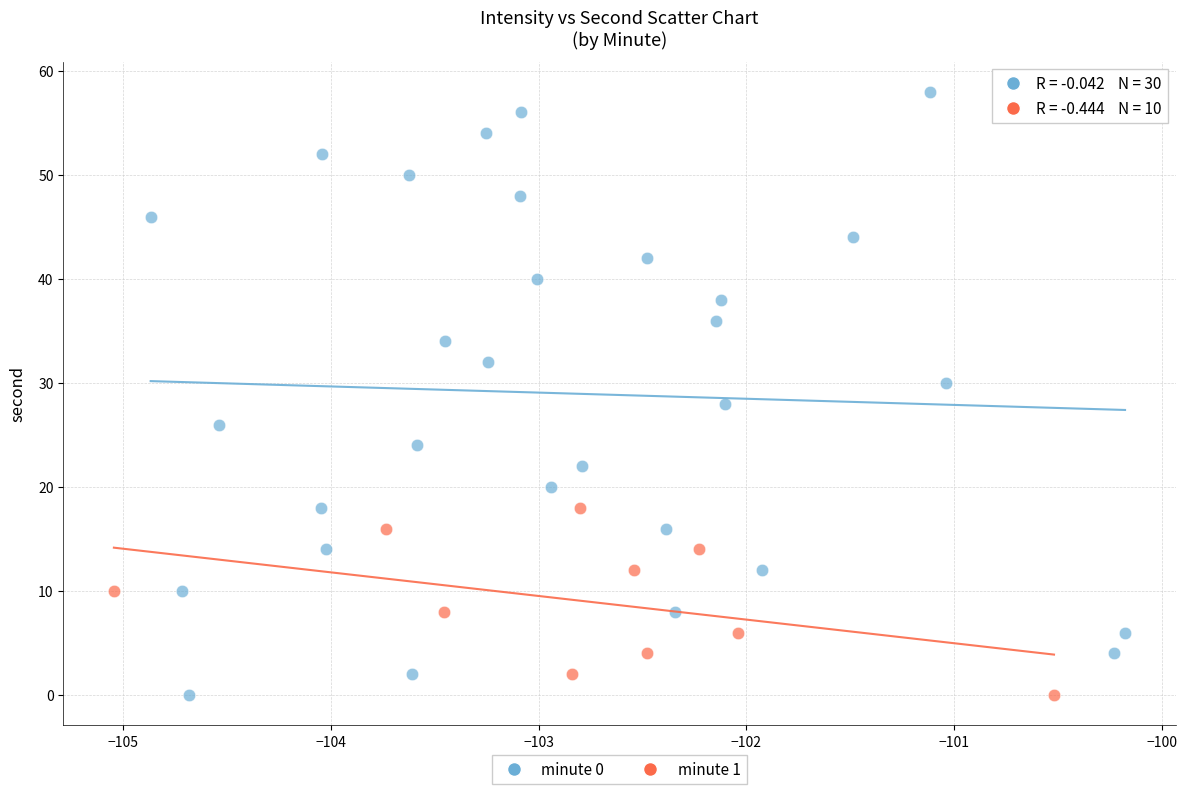

Which series has the largest Y range (max minus min)?

minute 0